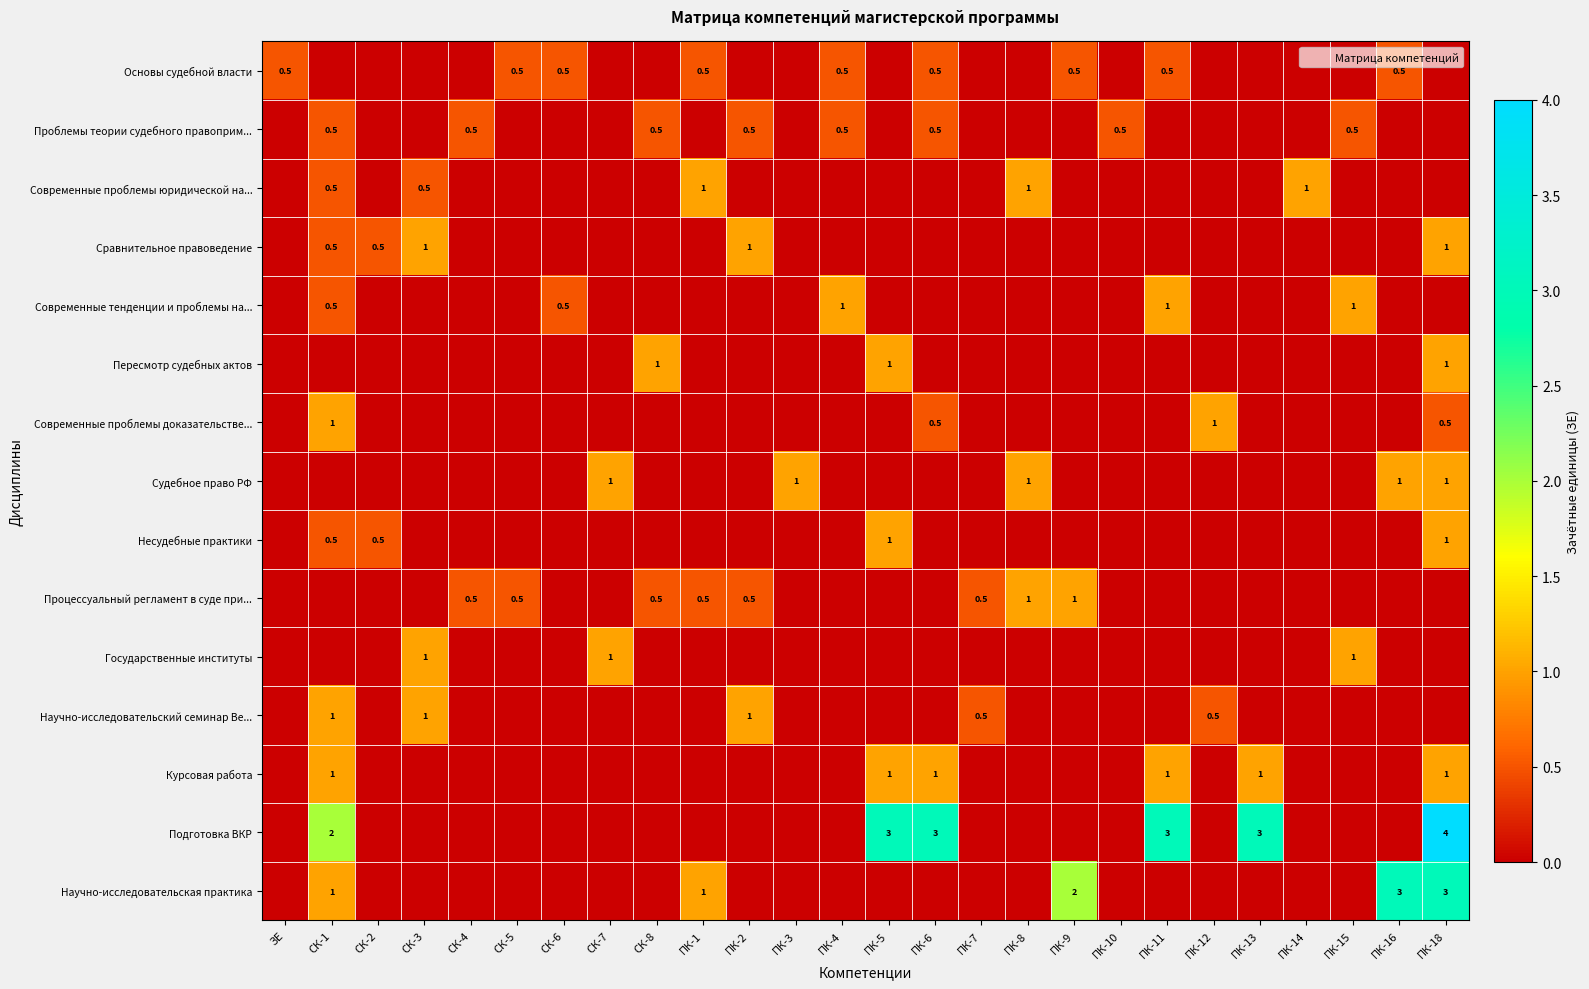

Read the Сравнительное правоведение value at СК-3.

1.0